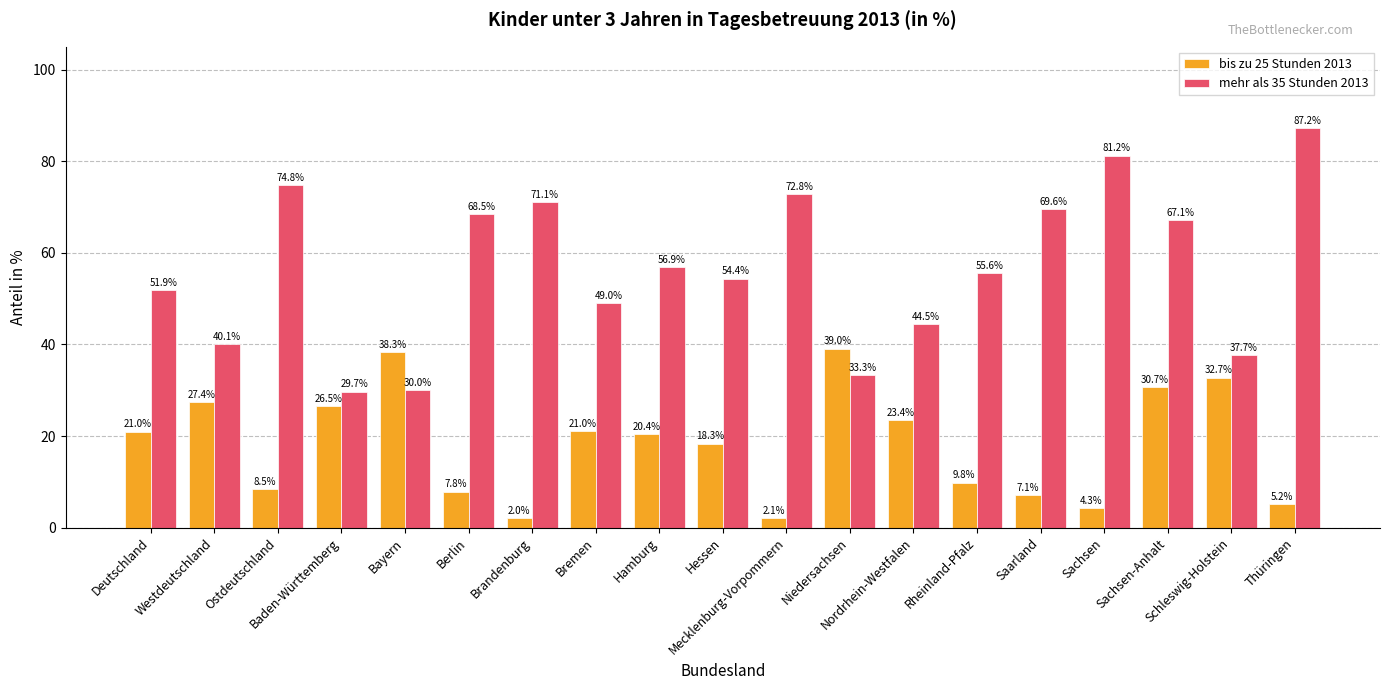

Is it true that mehr als 35 Stunden 2013 equals 68.5 at Berlin?

True